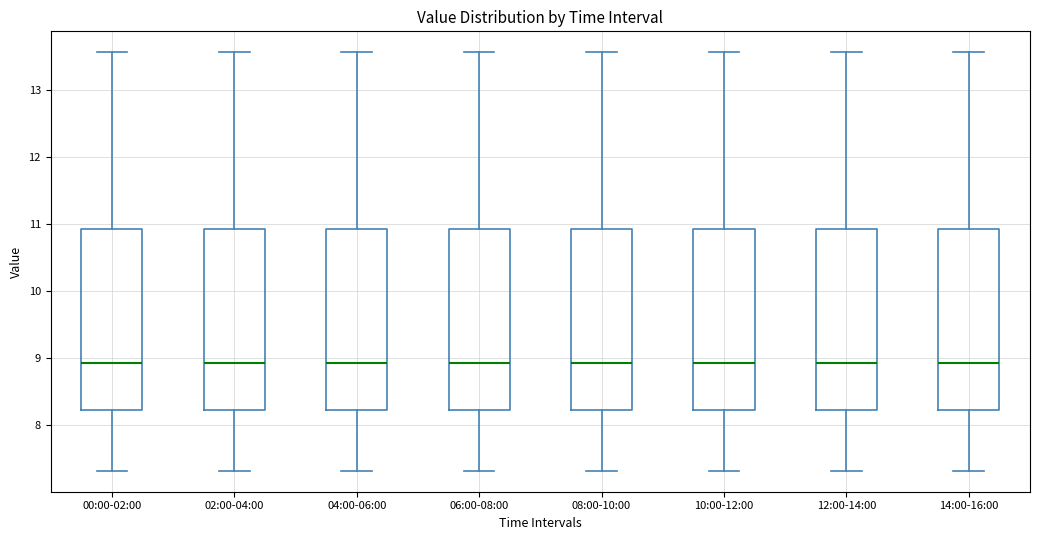

Reading left to right, read every box against the y-axis: the position of its median line, the range the box covers, and the ends of its whiskers. The values are not printed on the chart, so give them approximately, as read against the axis.

00:00-02:00: median 8.9, box 8.2 to 10.9, whiskers 7.3 to 13.6
02:00-04:00: median 8.9, box 8.2 to 10.9, whiskers 7.3 to 13.6
04:00-06:00: median 8.9, box 8.2 to 10.9, whiskers 7.3 to 13.6
06:00-08:00: median 8.9, box 8.2 to 10.9, whiskers 7.3 to 13.6
08:00-10:00: median 8.9, box 8.2 to 10.9, whiskers 7.3 to 13.6
10:00-12:00: median 8.9, box 8.2 to 10.9, whiskers 7.3 to 13.6
12:00-14:00: median 8.9, box 8.2 to 10.9, whiskers 7.3 to 13.6
14:00-16:00: median 8.9, box 8.2 to 10.9, whiskers 7.3 to 13.6